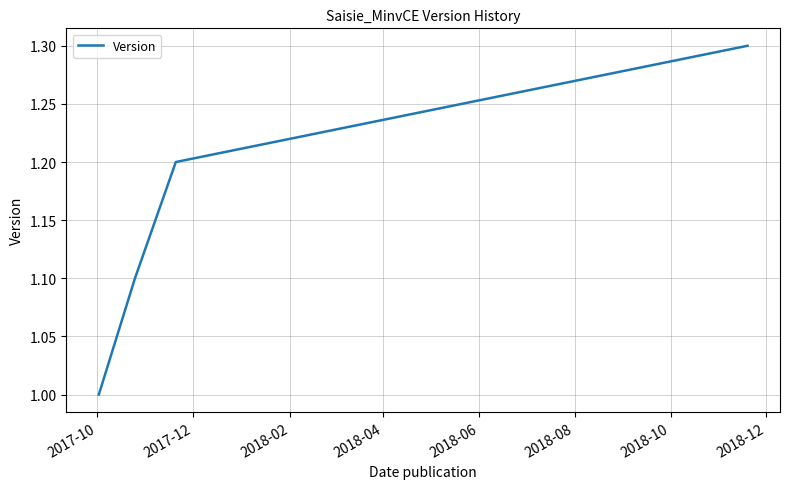

What is the difference between the maximum and minimum values?

0.3